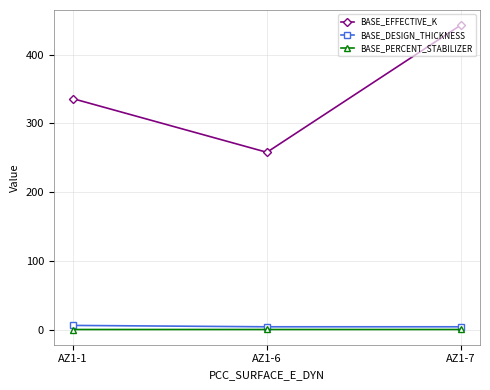

What is the difference between the highest and lowest values at AZ1-7?

442.9